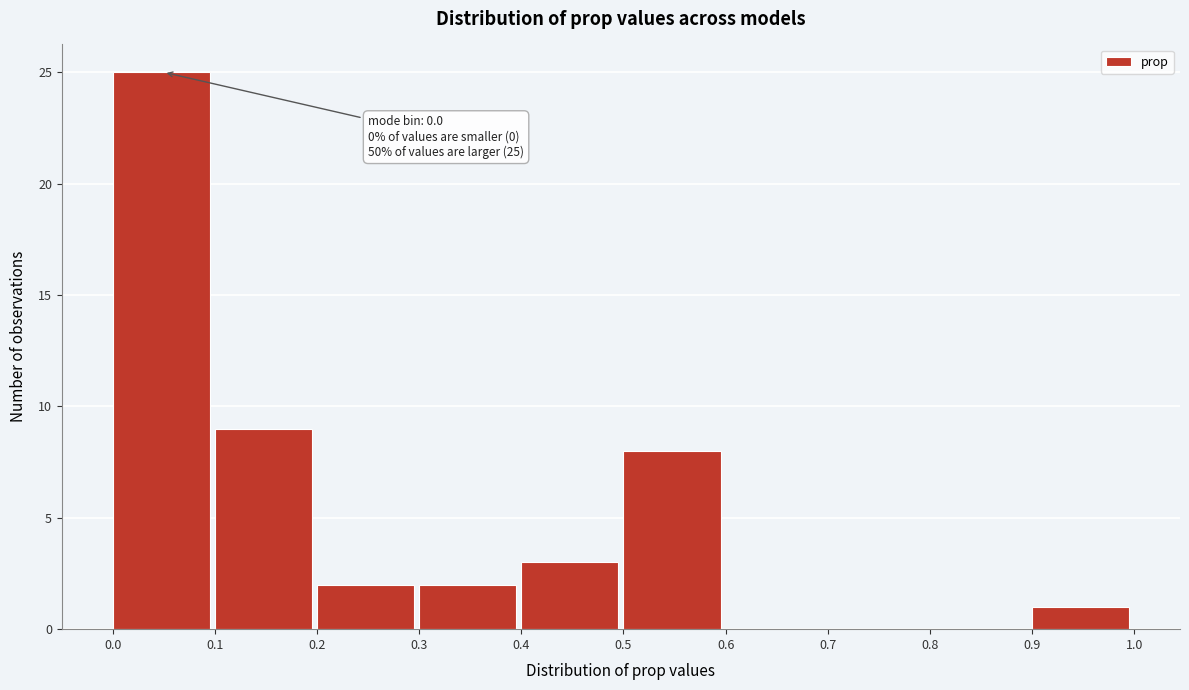

Which range on the x-axis has the tallest bar?

0.0 to 0.1